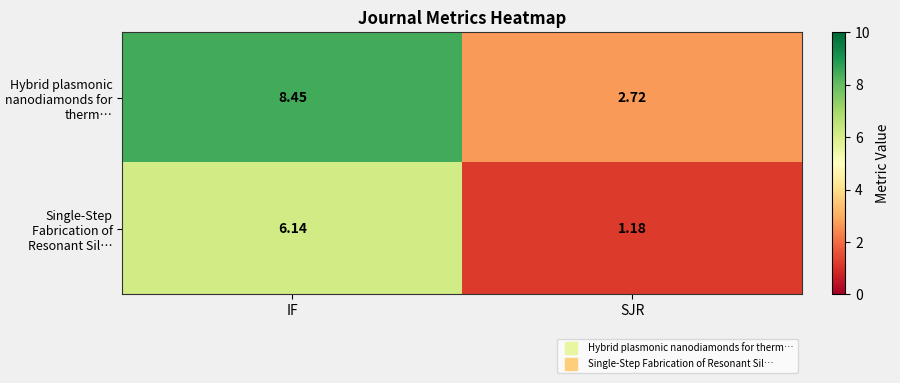

Which series has the largest total across all categories?

row_0